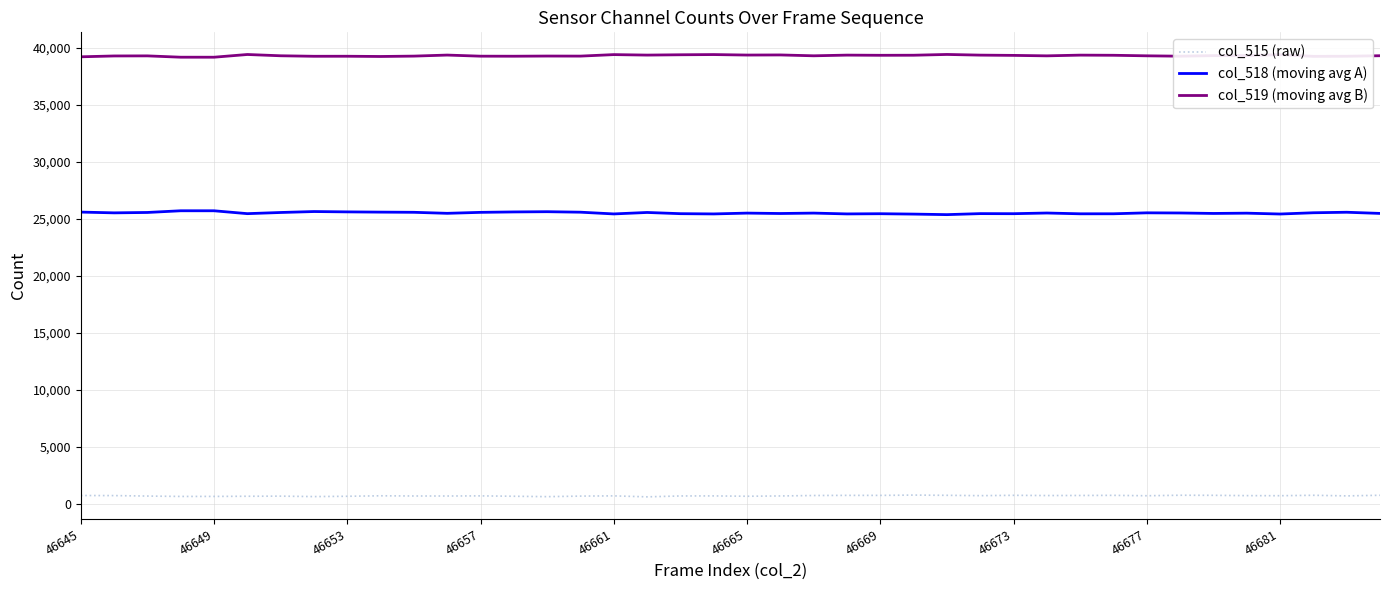

In col_515 (raw), how many points are higher than both neighbors (excluding endpoints)?

11